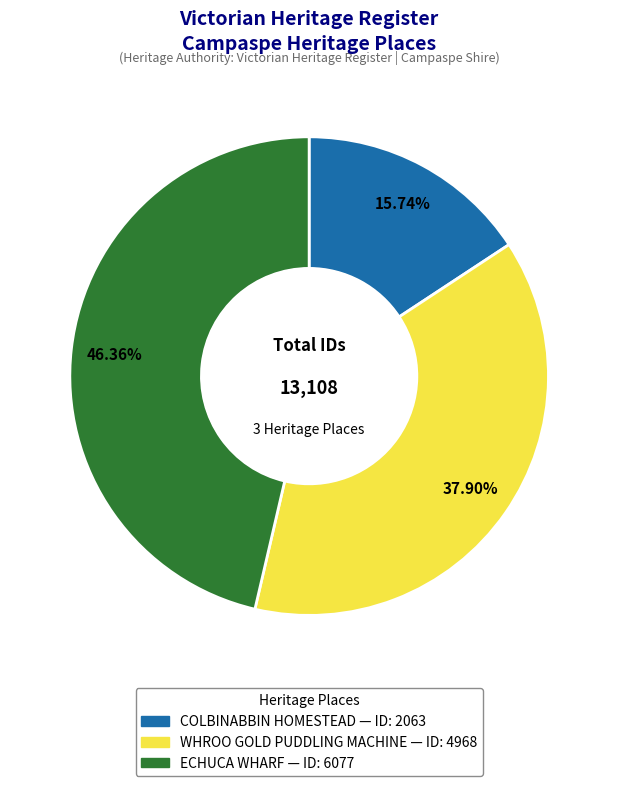

To the nearest percent, what is the average slice percentage?

33%